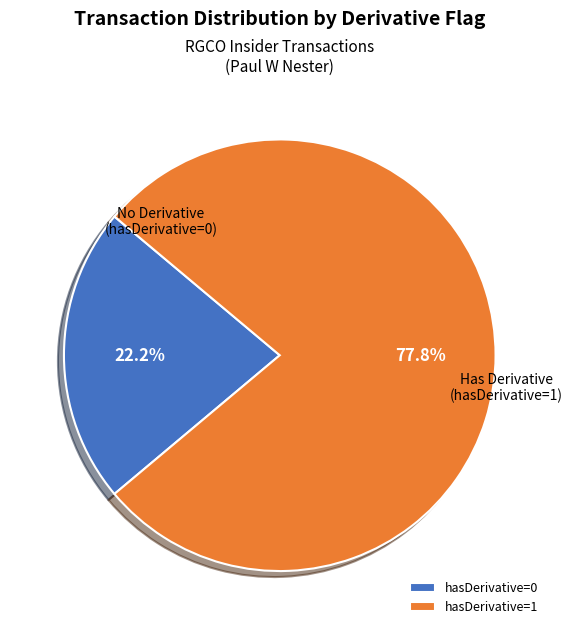

To the nearest percent, what is the average slice percentage?

50%